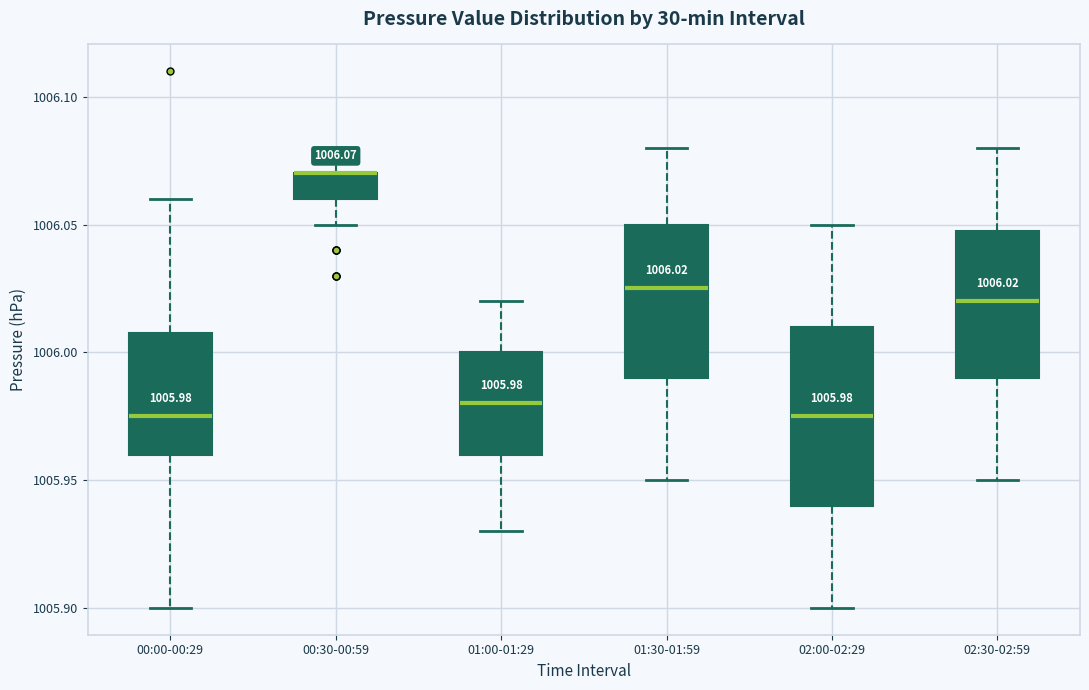

Comparing the boxes themselves (not the whiskers), which one is the tallest?

02:00-02:29